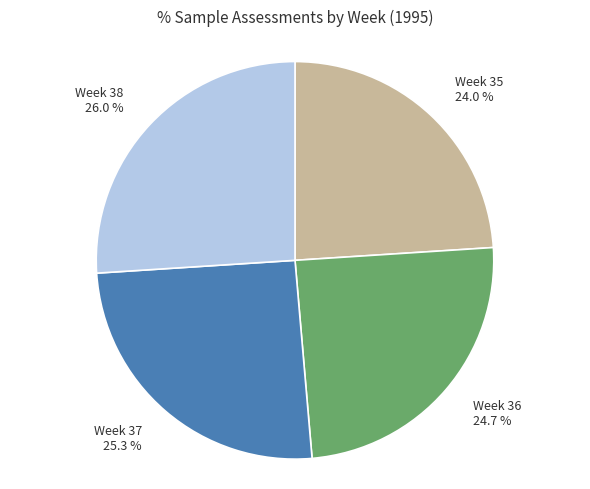

The Week 36 slice represents 37% of the pie. True or false?

False